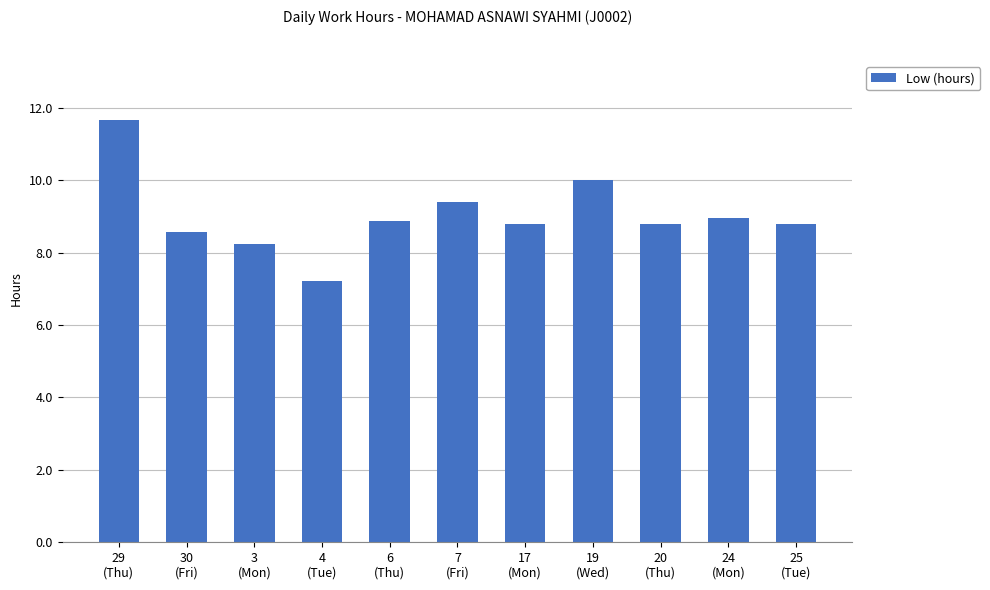

The chart shows a value of 8.8 at 17
(Mon). True or false?

True